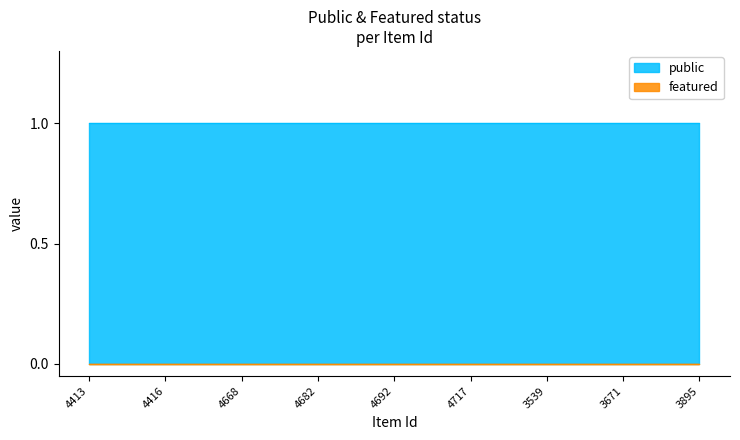

The value of public at 4668 is 1. True or false?

True